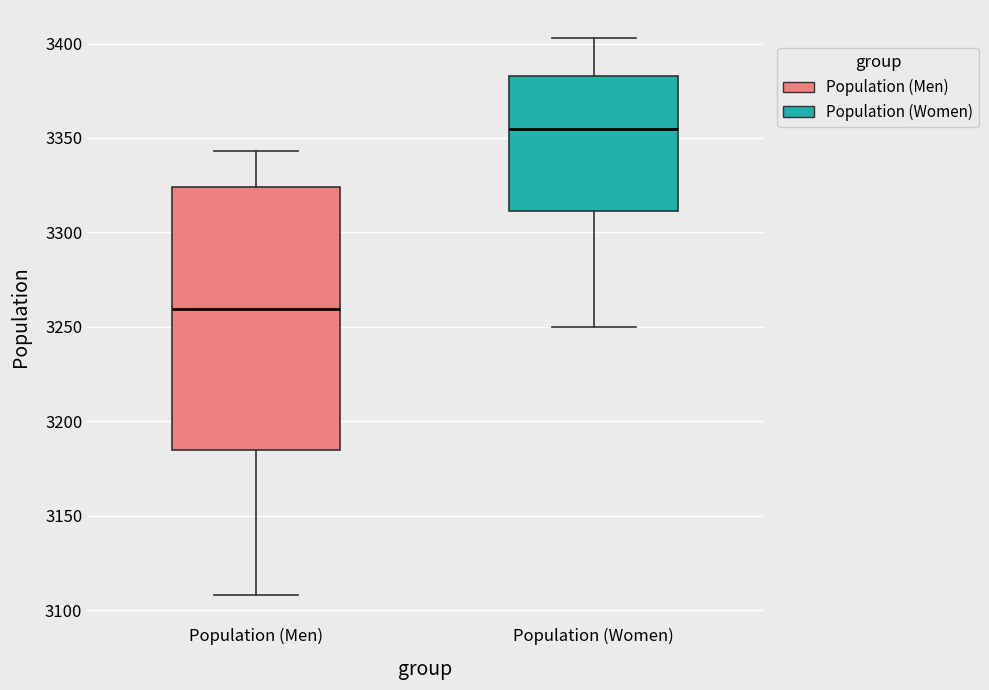

Comparing the boxes themselves (not the whiskers), which one is the tallest?

Population (Men)